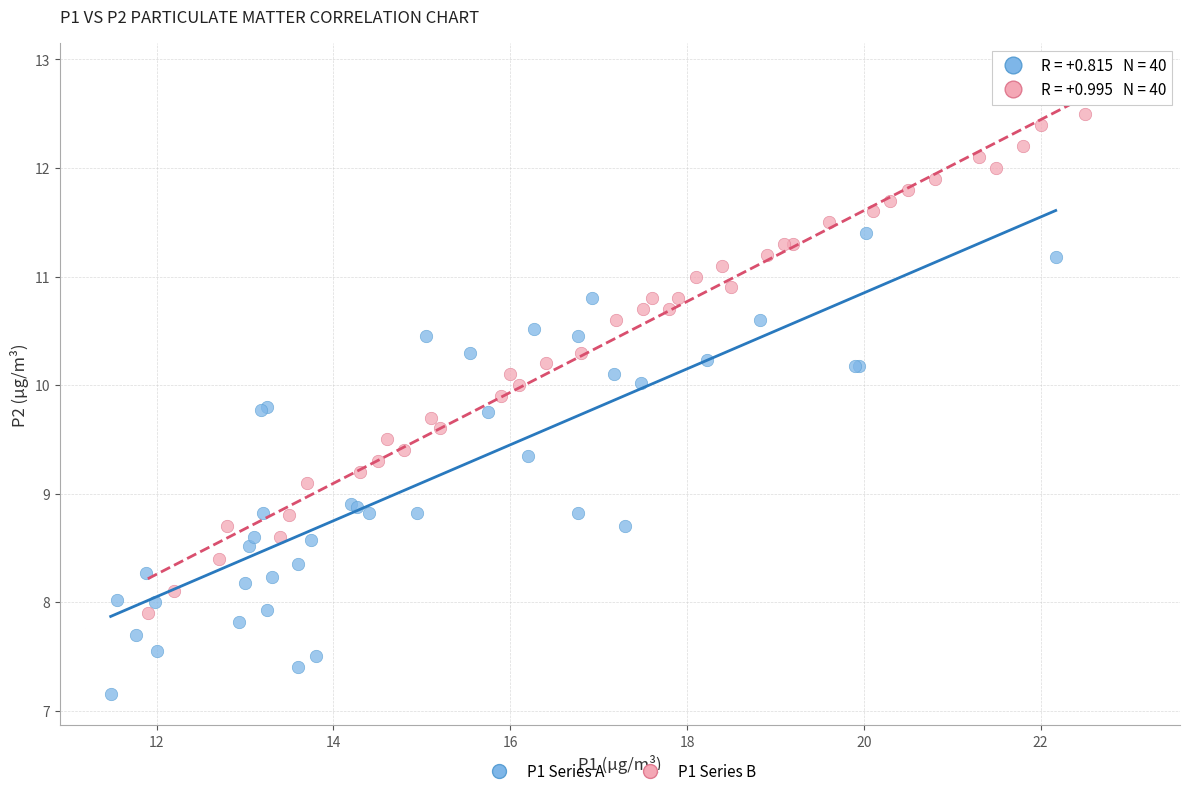

Which series contains the lowest Y value?

P1 Series A